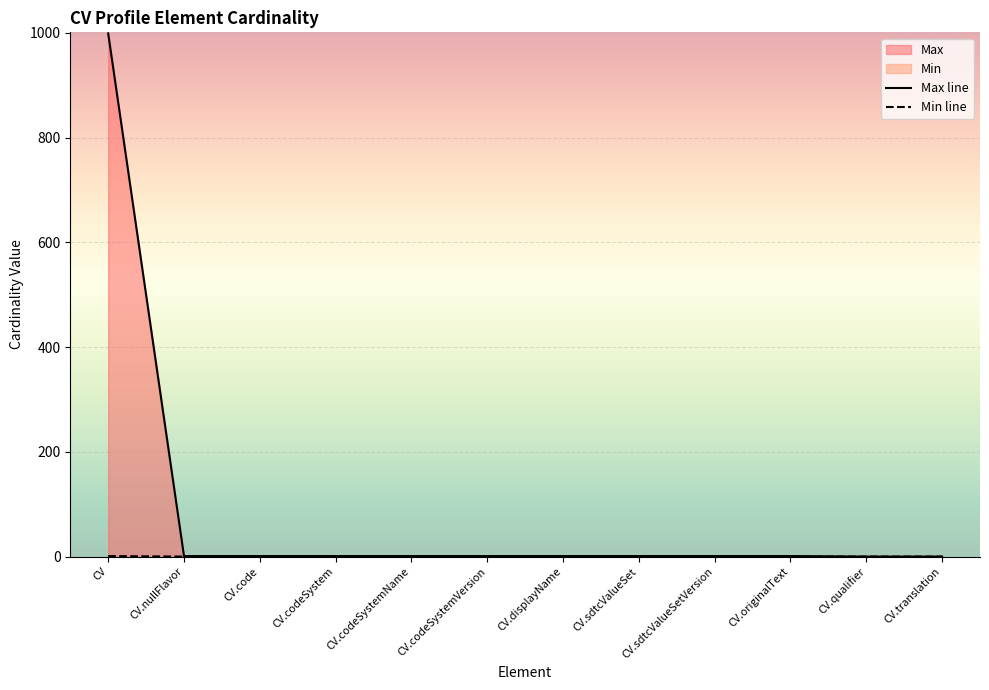

What is the label of the 2nd point from the right?

CV.qualifier